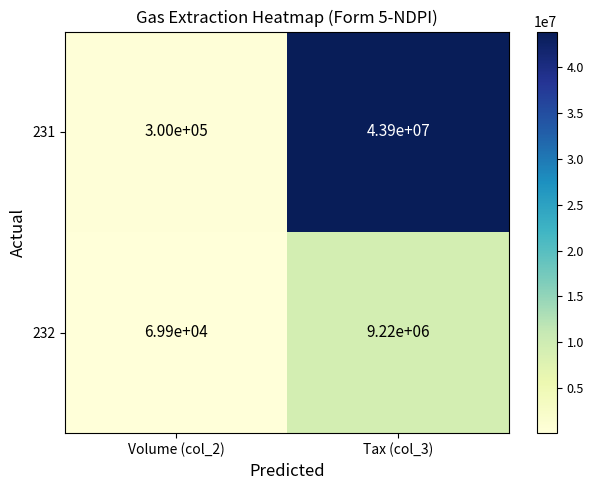

The value of 232 at Tax (col_3) is 9220000. True or false?

True